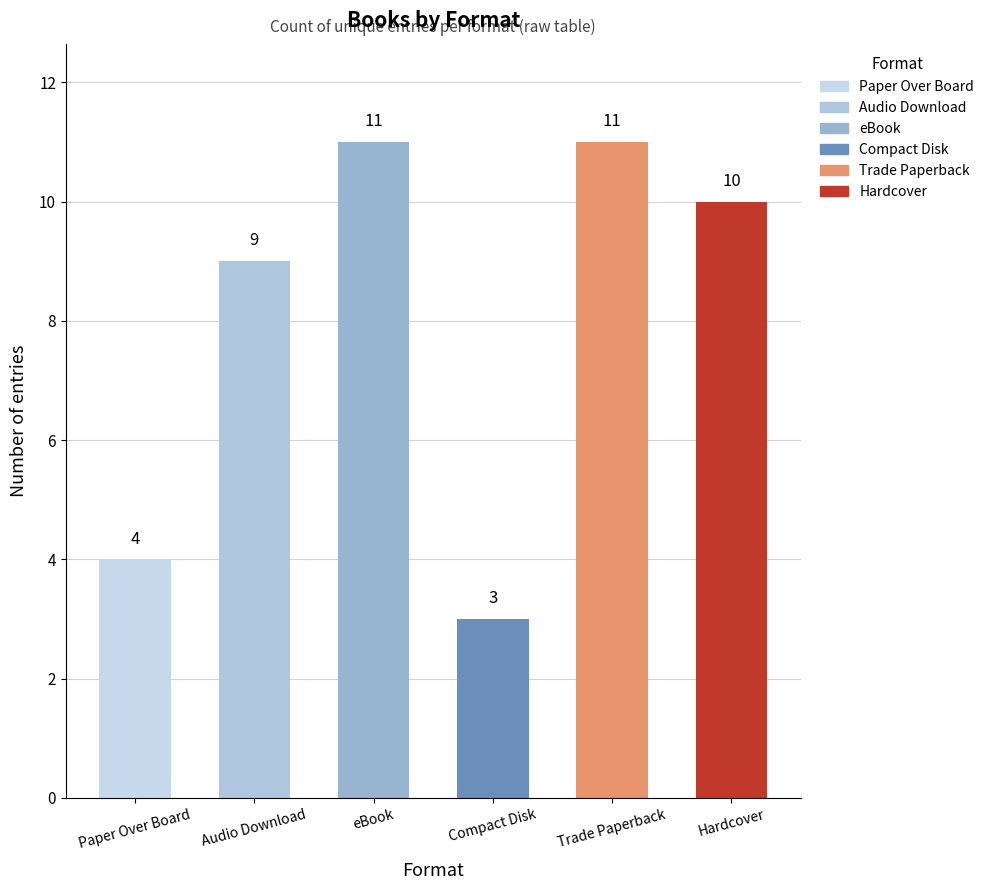

Does the chart contain stacked bars?

No